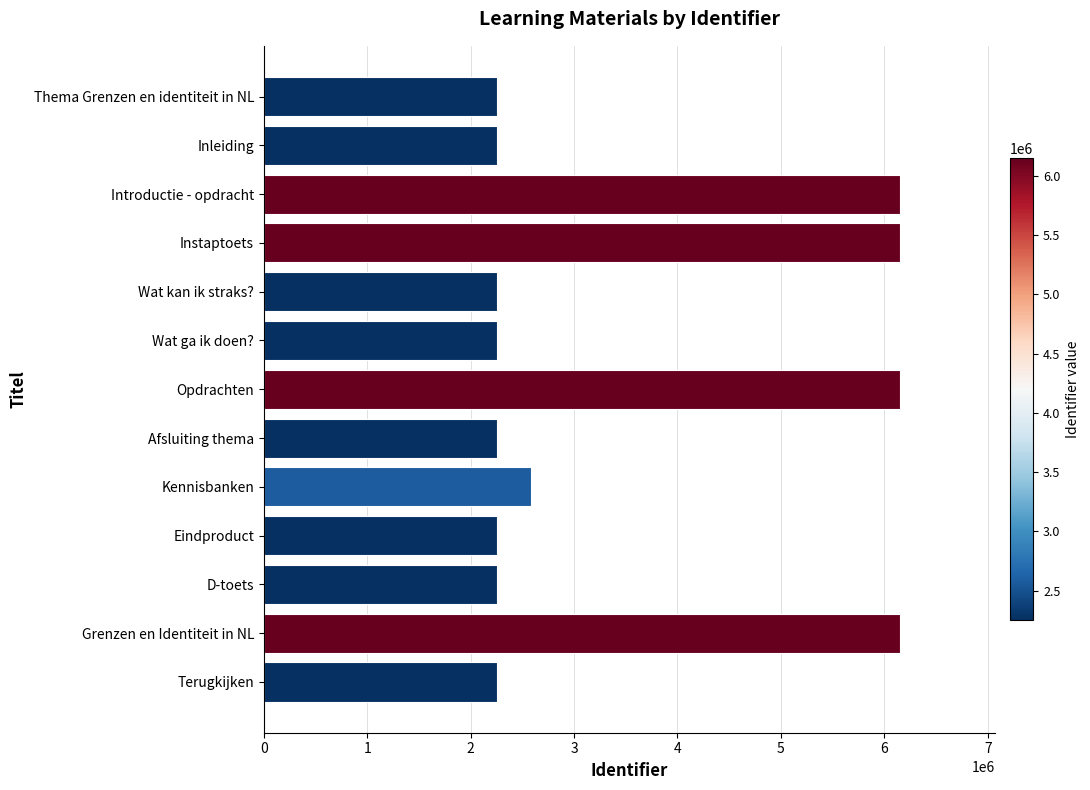

The value at Wat kan ik straks? is 3170497. True or false?

False